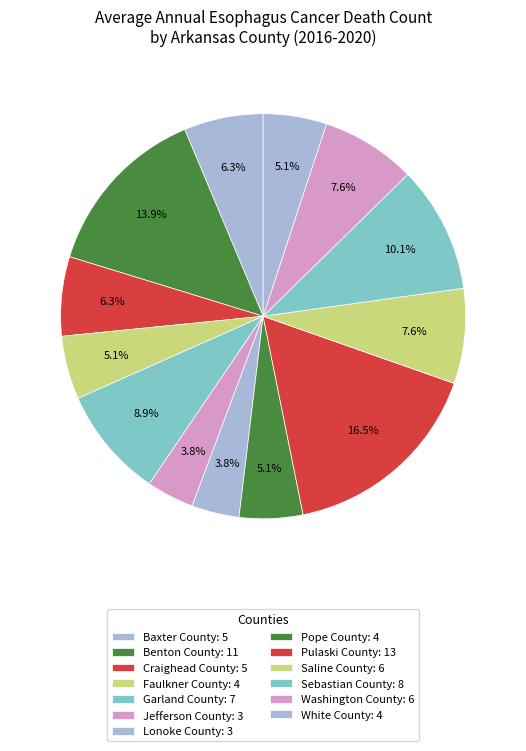

To the nearest percent, what is the difference between the largest and smallest slice percentages?

13%